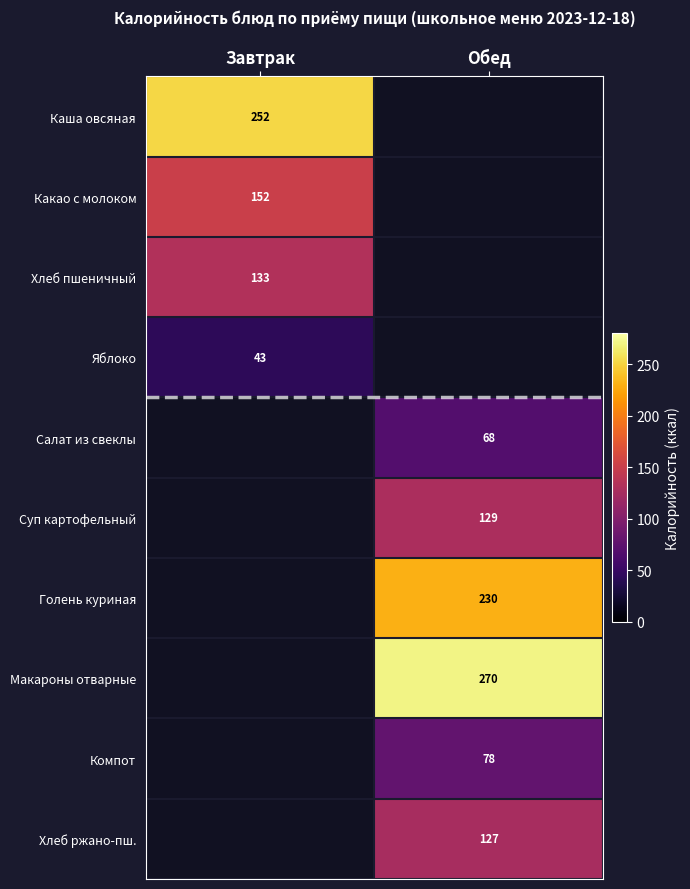

Is it true that Каша овсяная equals 444 at Завтрак?

False